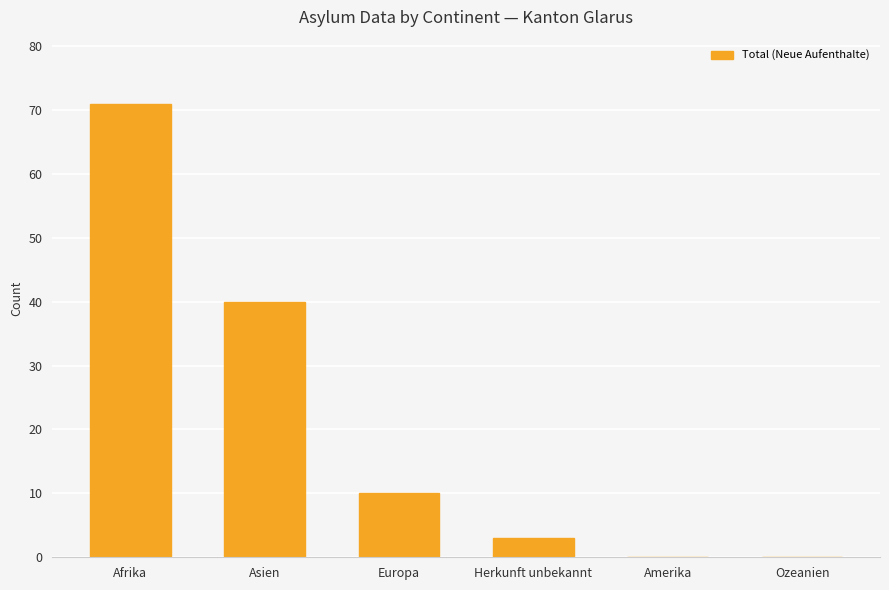

The value at Europa is 10. True or false?

True